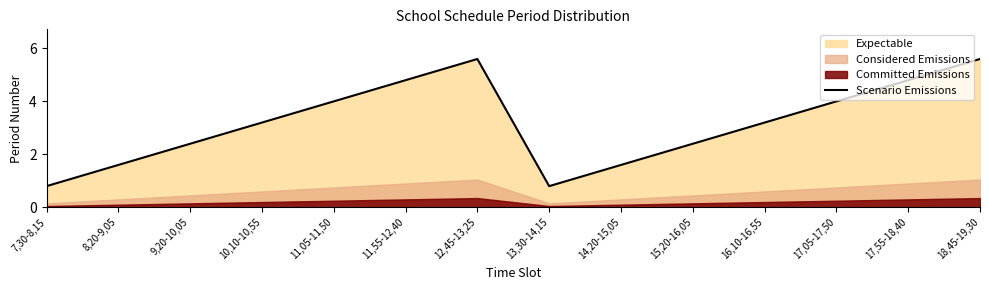

Count the number of categories in the chart.

14